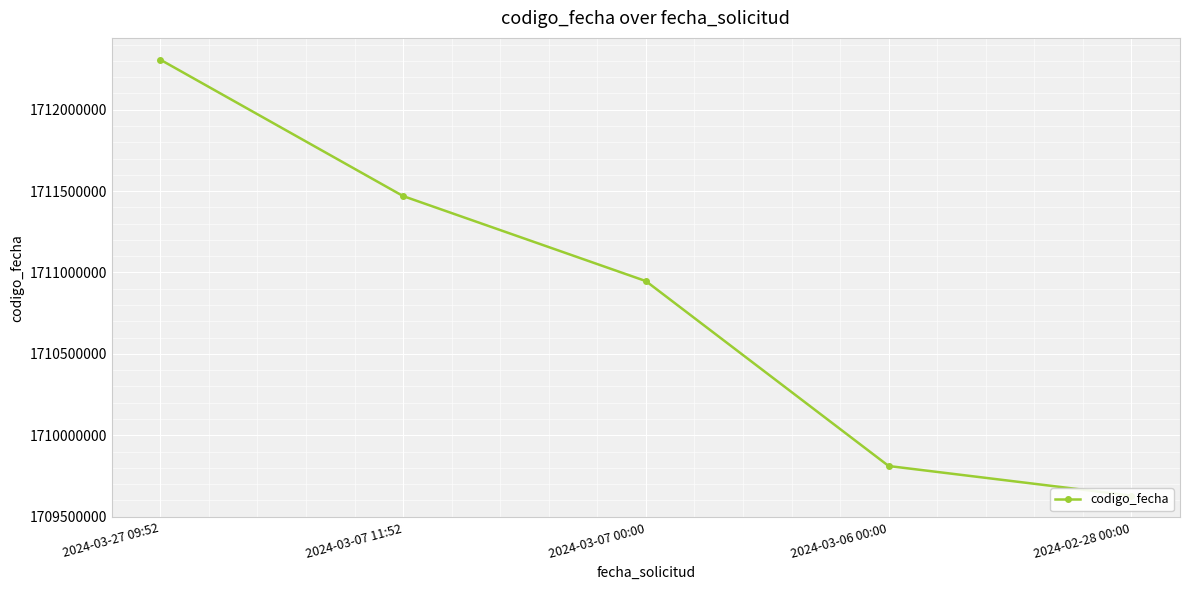

List the labels in order of value, smallest first.

2024-02-28 00:00, 2024-03-06 00:00, 2024-03-07 00:00, 2024-03-07 11:52, 2024-03-27 09:52